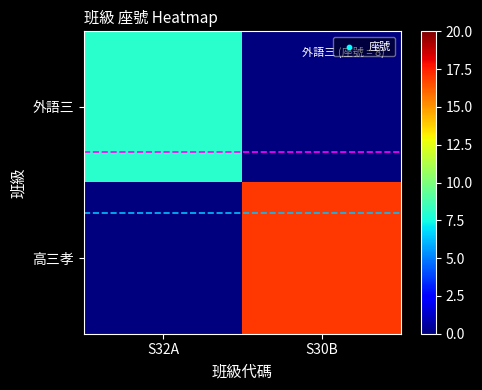

Rank the series at S30B from lowest to highest value.

外語三, 高三孝